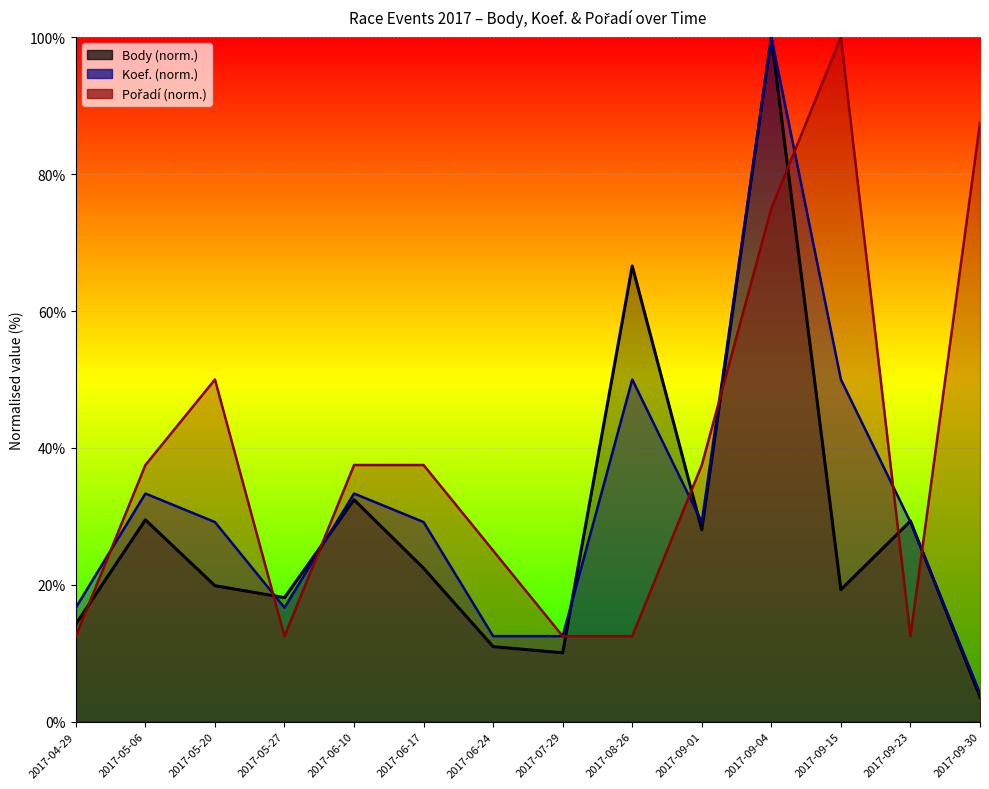

The Body series shows 18.1 at 2017-05-27. True or false?

True